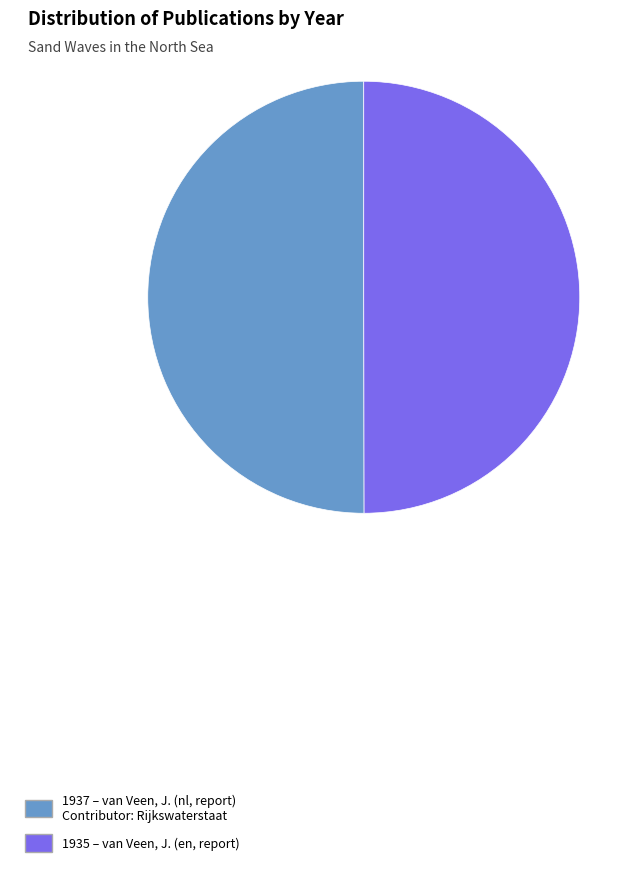

How many slices are in this pie chart?

2